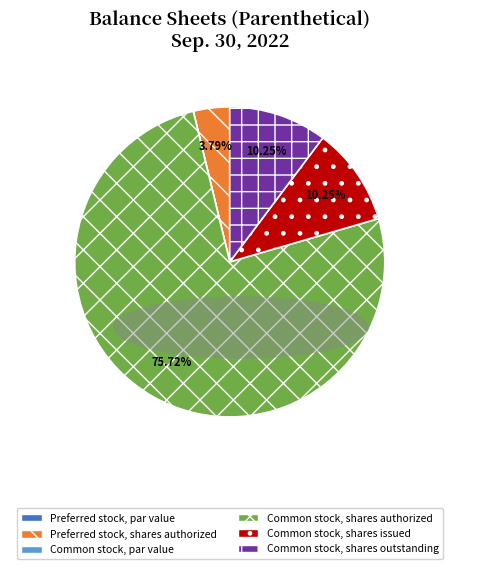

Approximately how many times larger is the value at Common stock, shares issued compared to Preferred stock, shares authorized?

2.7